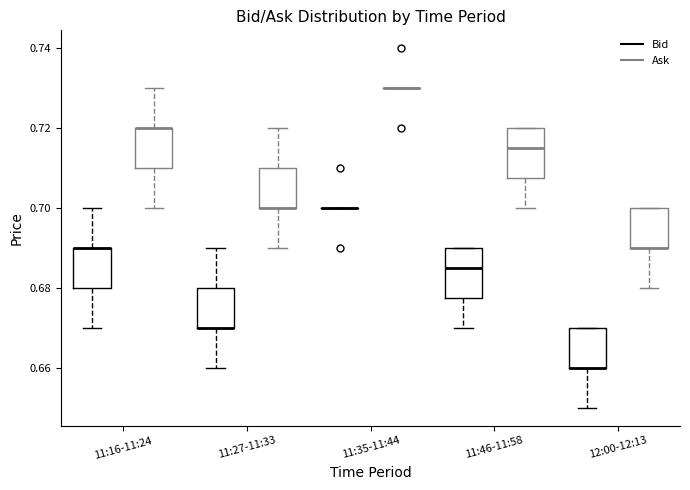

Reading left to right, read every box against the y-axis: the position of its median line, the range the box covers, and the ends of its whiskers. The values are not printed on the chart, so give them approximately, as read against the axis.

11:16-11:24 (Bid): median 0.690 (drawn on the box's upper edge), box 0.680 to 0.690, whiskers 0.670 to 0.700
11:16-11:24 (Ask): median 0.720 (drawn on the box's upper edge), box 0.710 to 0.720, whiskers 0.700 to 0.730
11:27-11:33 (Bid): median 0.670 (drawn on the box's lower edge), box 0.670 to 0.680, whiskers 0.660 to 0.690
11:27-11:33 (Ask): median 0.700 (drawn on the box's lower edge), box 0.700 to 0.710, whiskers 0.690 to 0.720
11:35-11:44 (Bid): box collapsed to a line at 0.700, whiskers 0.700 to 0.700
11:35-11:44 (Ask): box collapsed to a line at 0.730, whiskers 0.730 to 0.730
11:46-11:58 (Bid): median 0.686, box 0.678 to 0.690, whiskers 0.670 to 0.690
11:46-11:58 (Ask): median 0.716, box 0.708 to 0.720, whiskers 0.700 to 0.720
12:00-12:13 (Bid): median 0.660 (drawn on the box's lower edge), box 0.660 to 0.670, whiskers 0.650 to 0.670
12:00-12:13 (Ask): median 0.690 (drawn on the box's lower edge), box 0.690 to 0.700, whiskers 0.680 to 0.700